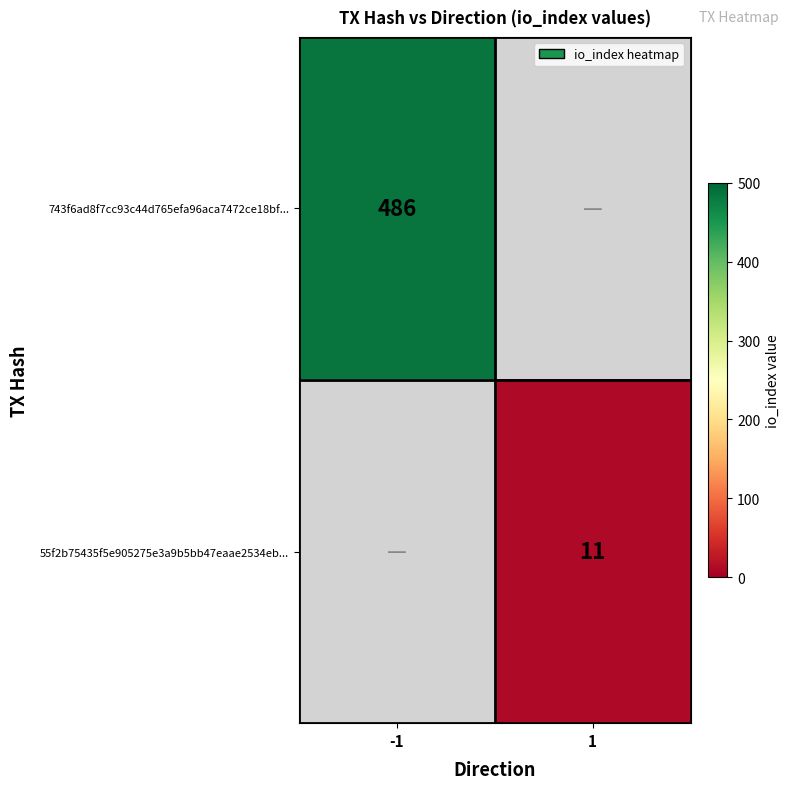

The 743f6ad8f7cc93c44d765efa96aca7472ce18bf... series shows 486 at -1. True or false?

True